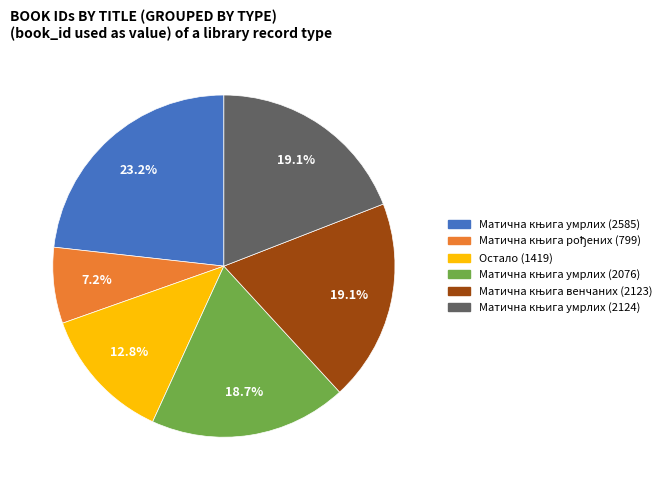

Is there any slice that represents more than half of the pie?

No